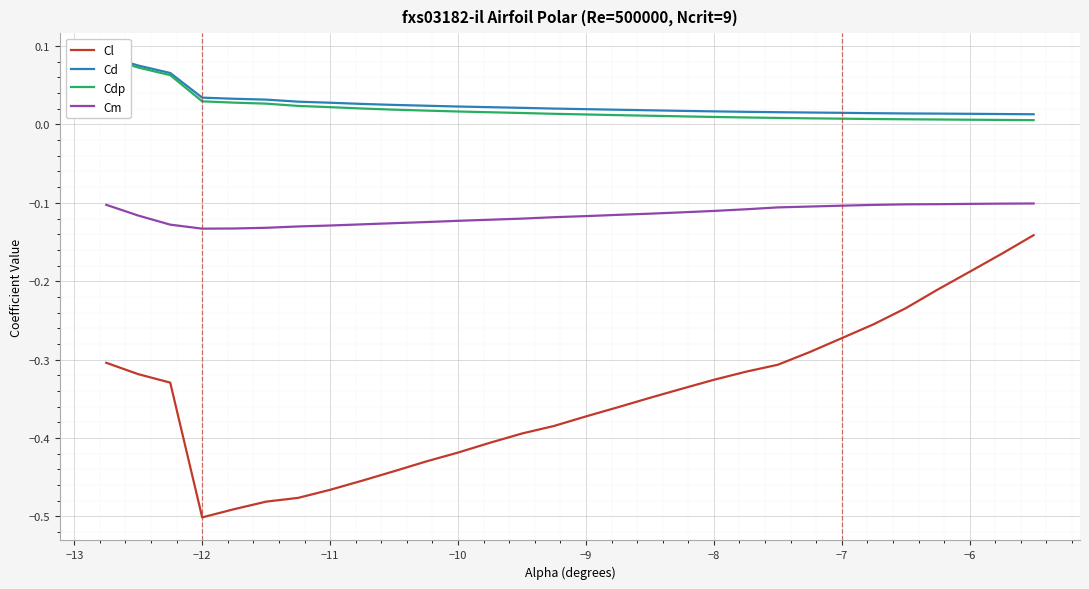

True or false: Cd and Cm intersect in this chart.

False